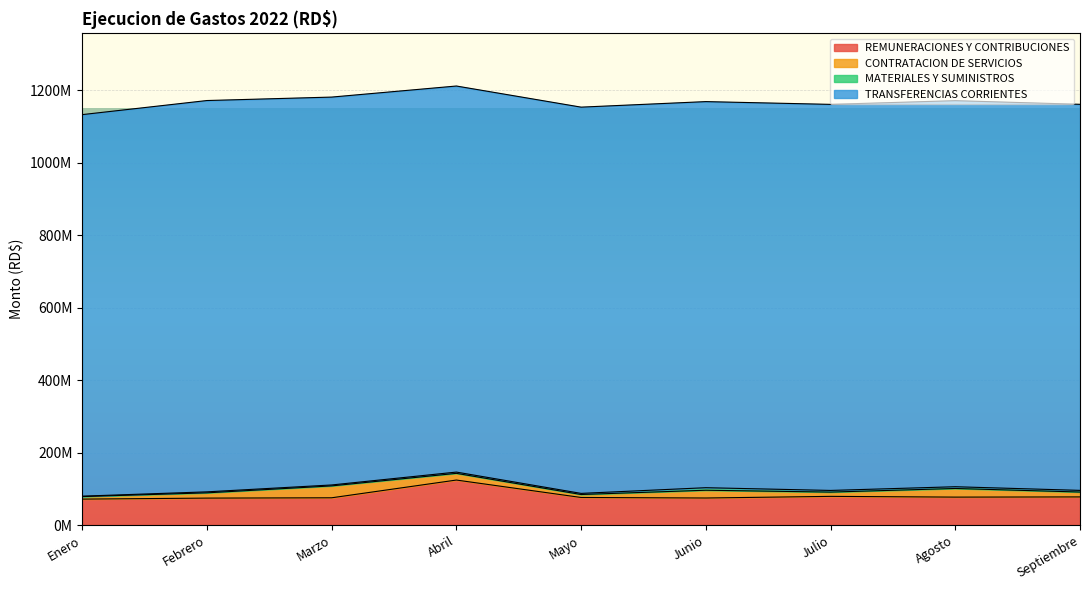

True or false: MATERIALES Y SUMINISTROS and CONTRATACION DE SERVICIOS cross at least once.

False